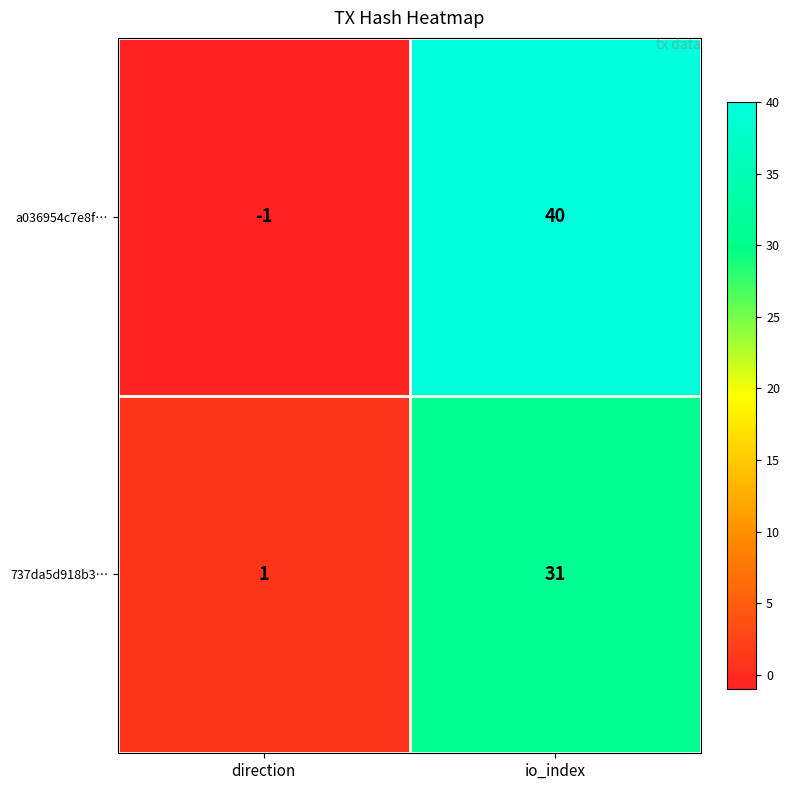

What is the average value of the a036954c7e8f… series?

20